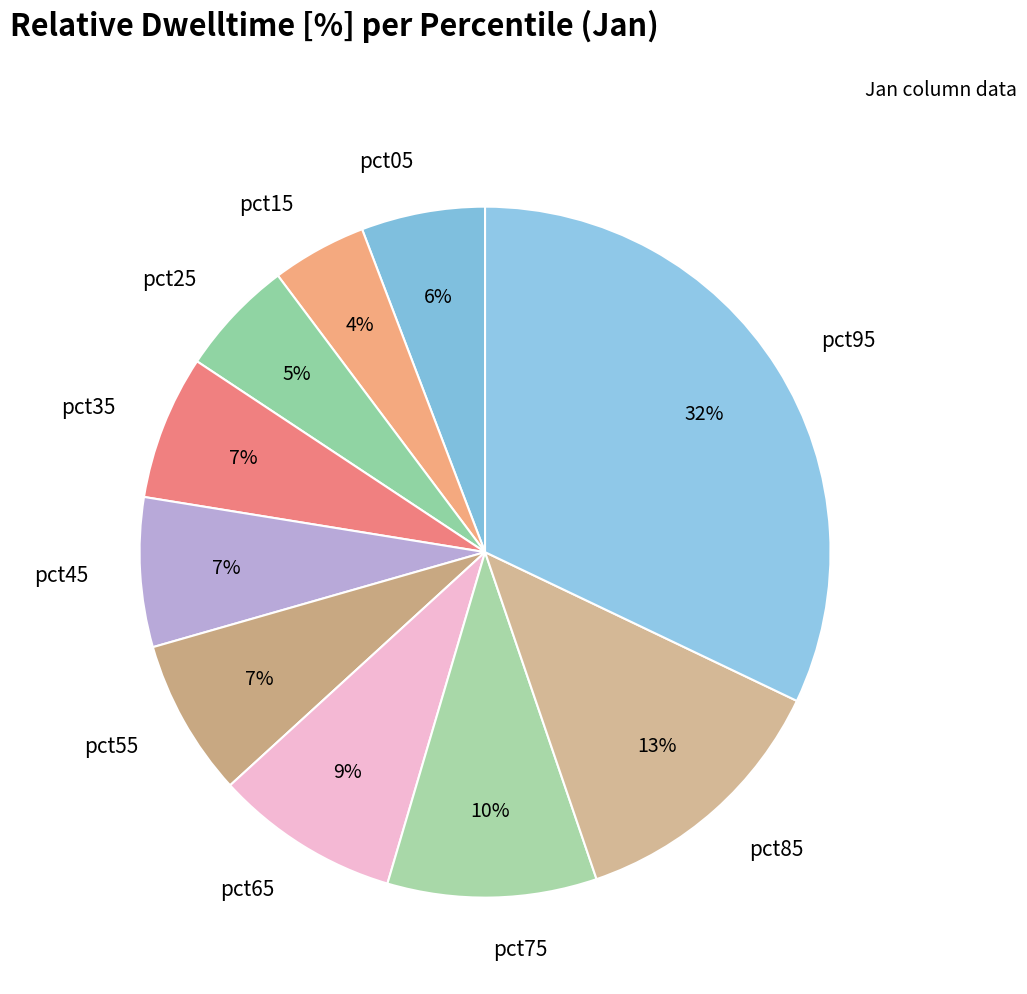

Is pct65 the majority of the pie?

No